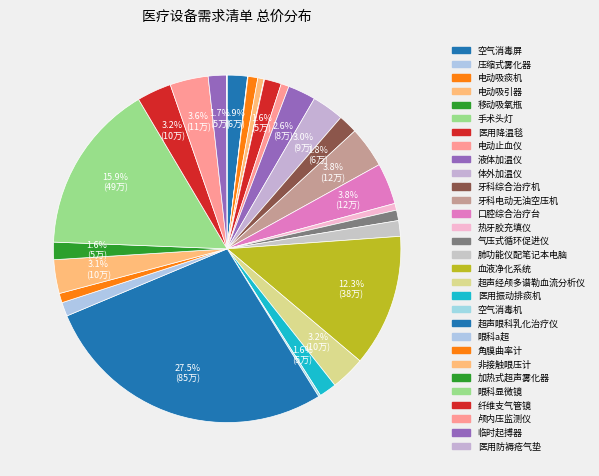

Which category has the biggest portion of the pie?

超声眼科乳化治疗仪